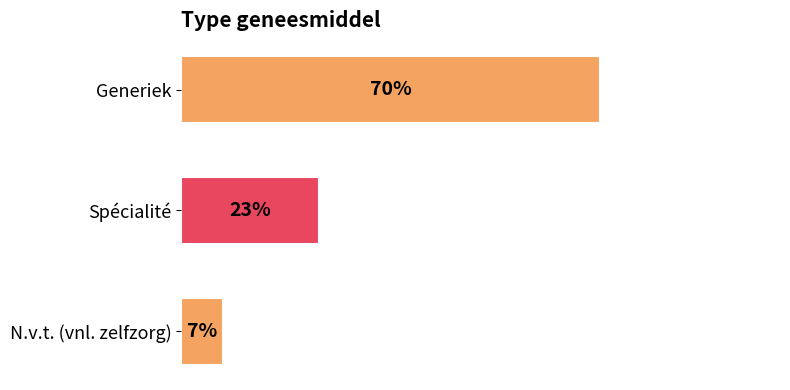

At which category does the chart reach its peak across all series?

Generiek